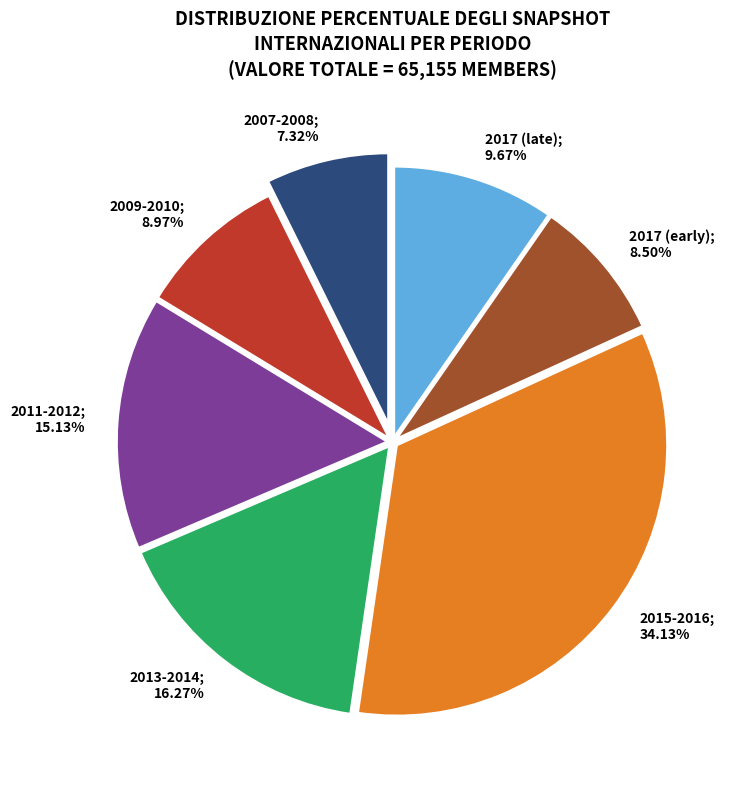

Does any single category account for the majority?

No